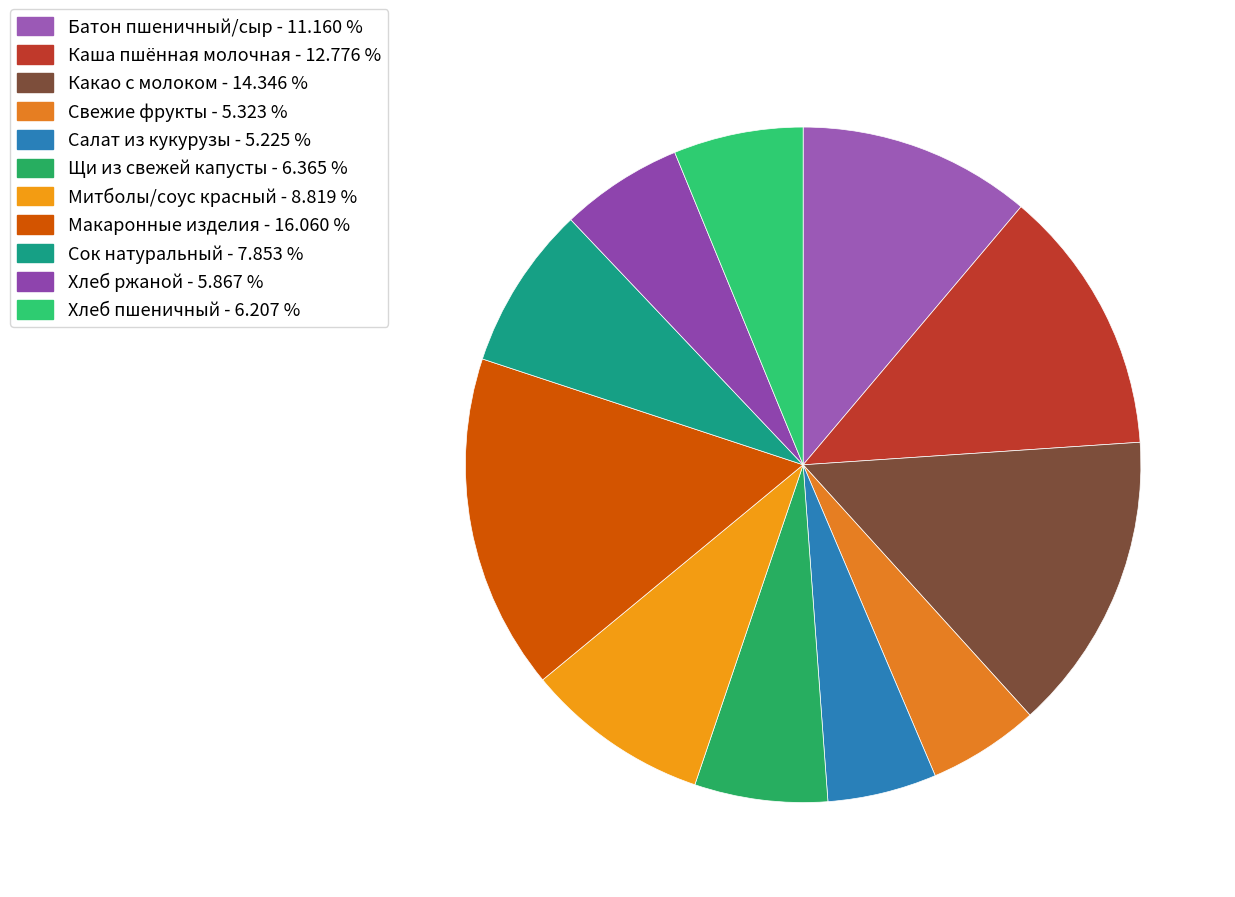

The Митболы/соус красный slice represents 14% of the pie. True or false?

False